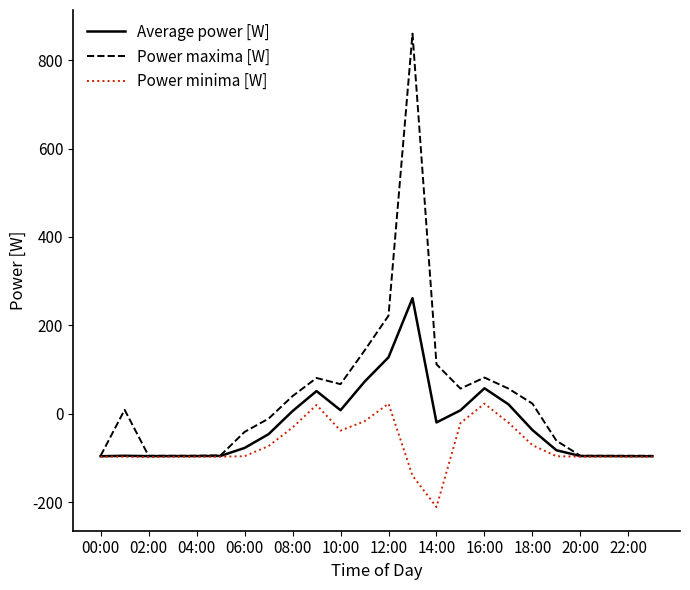

True or false: Average power [W] has more than 1 interior local peaks.

True